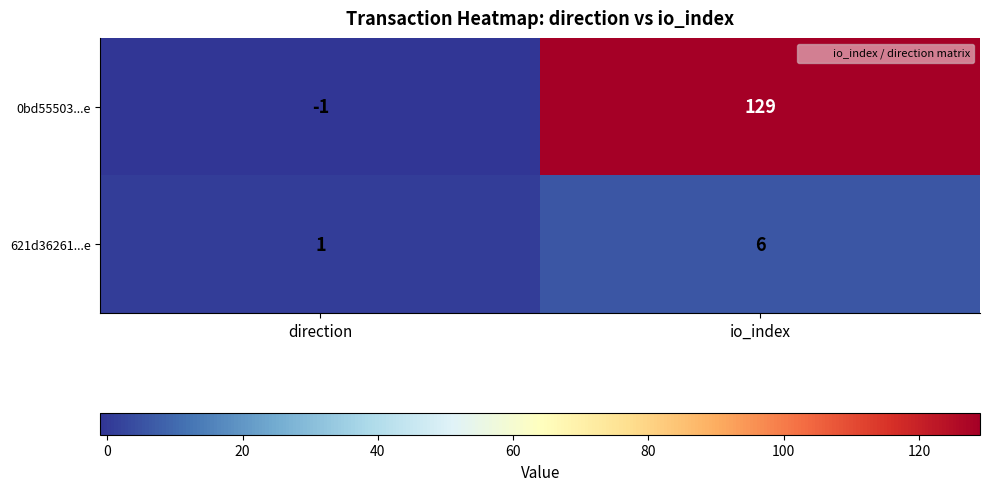

Is it true that 0bd55503...e equals 87 at io_index?

False